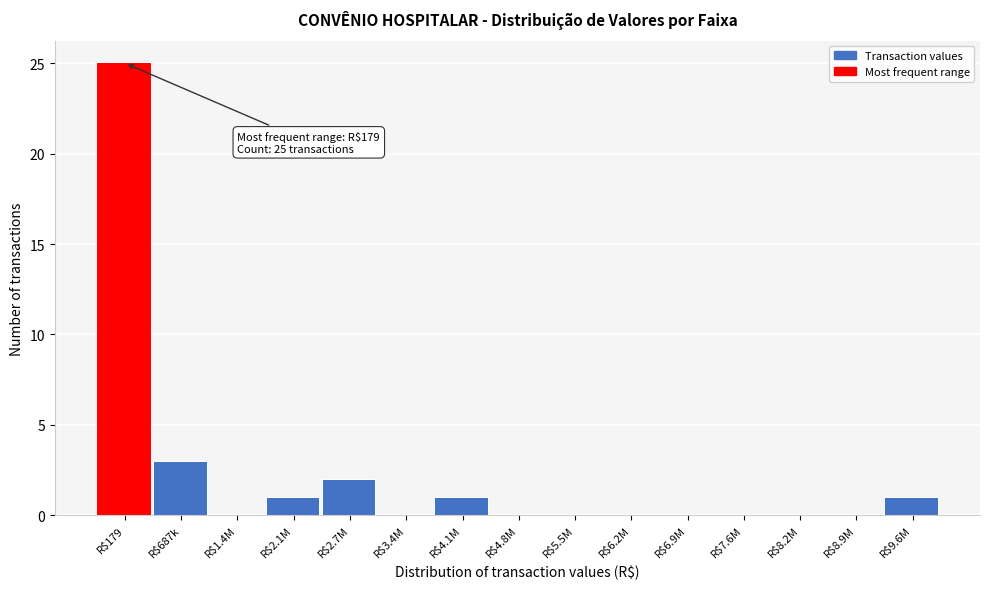

At which label is the value closest to 12?

R$687k